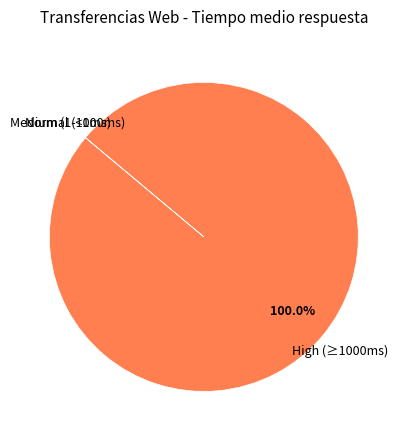

Does any single category account for the majority?

Yes